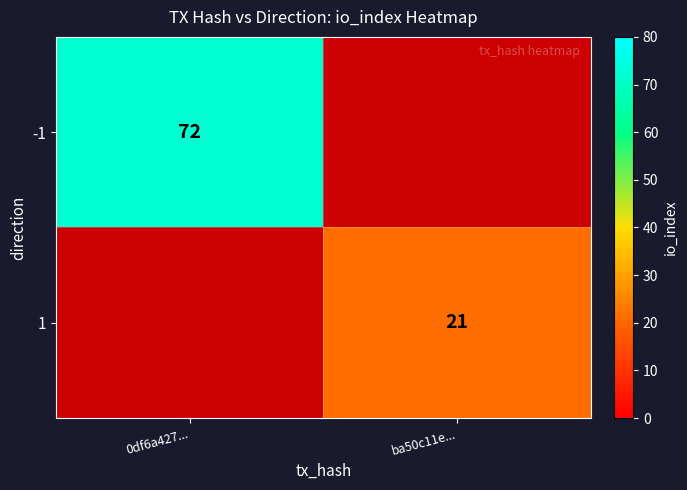

Which category has the highest value across all series?

0df6a427...